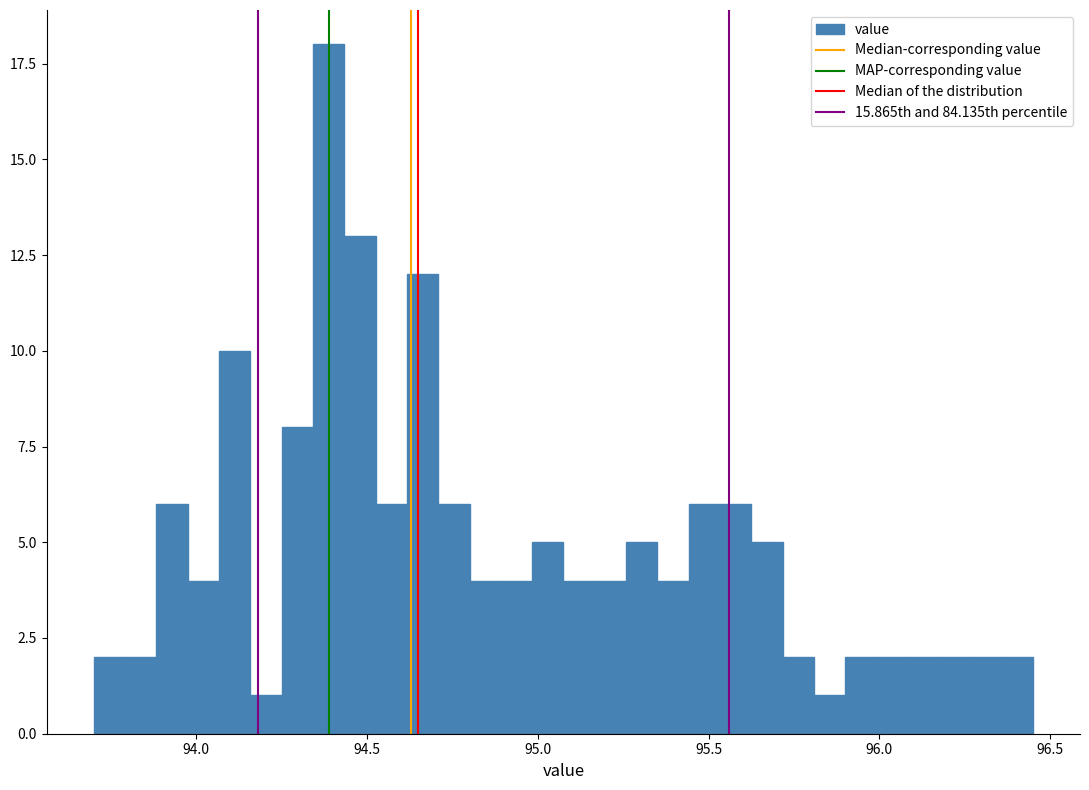

Read against the x-axis, roughly where is the centre of the tallest bar?

94.40